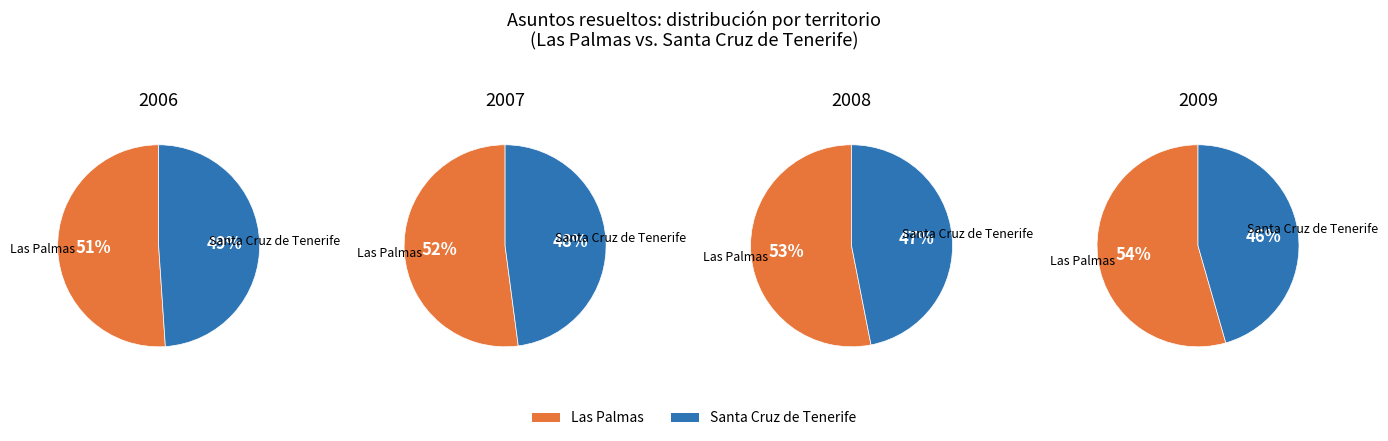

To the nearest percent, what percentage of the pie is 2006?

18%